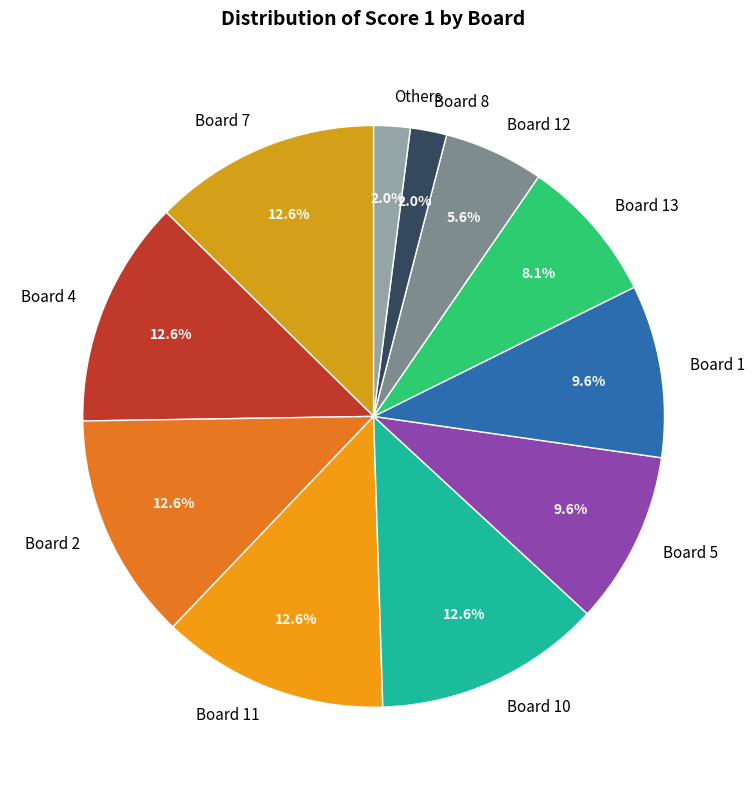

Combined, do Board 2 and Board 1 account for over 50%?

No